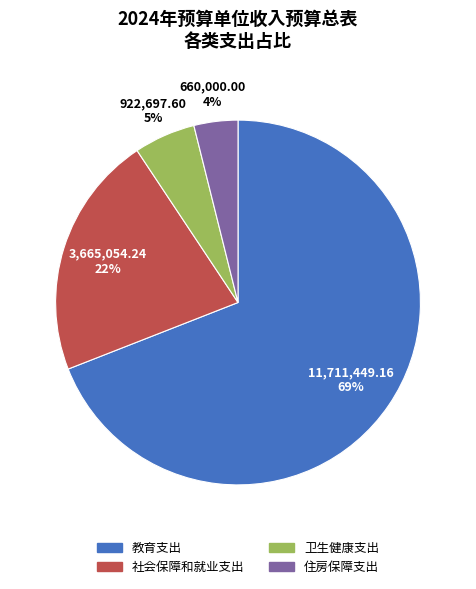

To the nearest percent, what portion does 卫生健康支出 represent?

5%